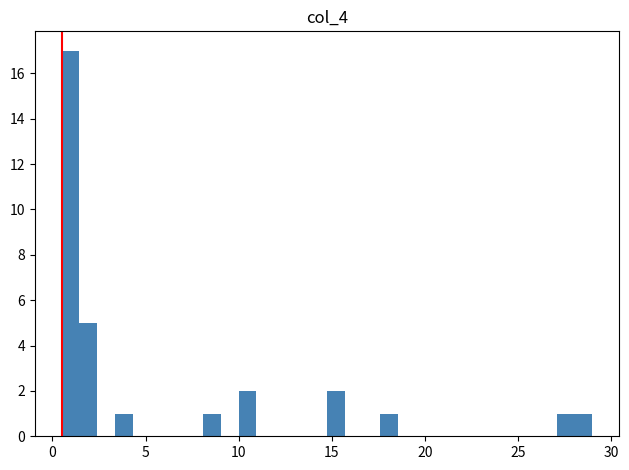

Around what value on the x-axis is the tallest bar? Give the approximate position of its centre, as read against the axis.

1.0